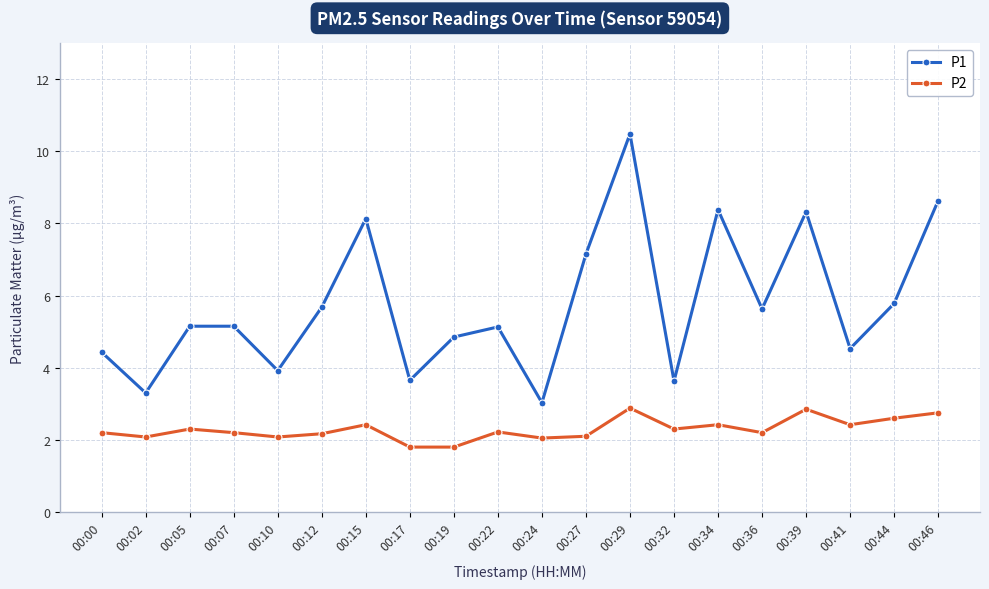

Is the value of P2 at 00:39 greater than the value of P1 at 00:10?

No